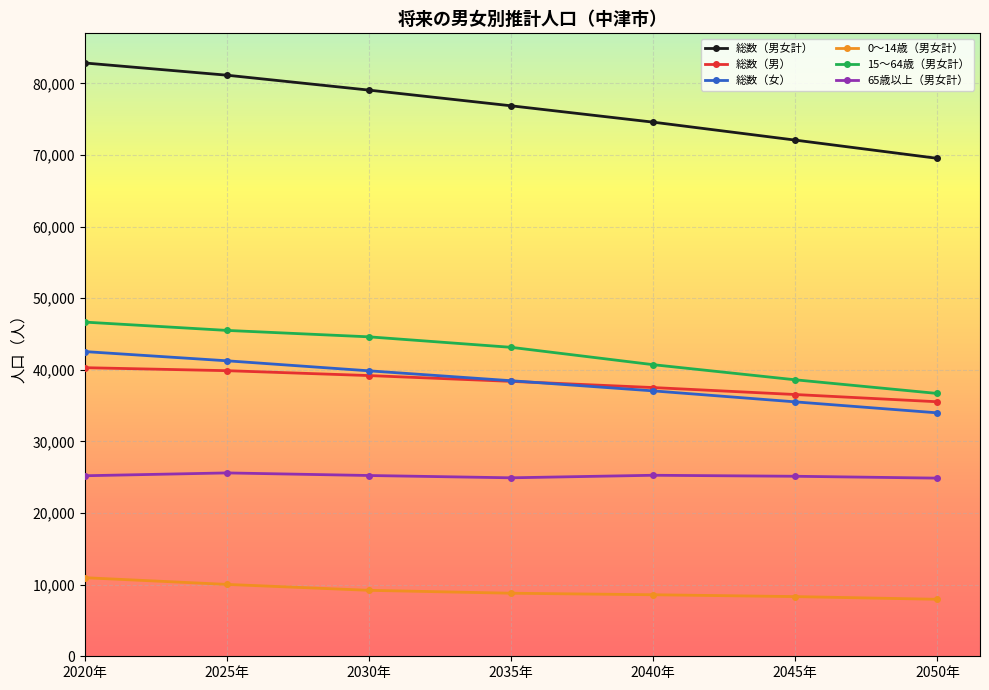

What is the spread (max minus min) of values at 2040年?

66007